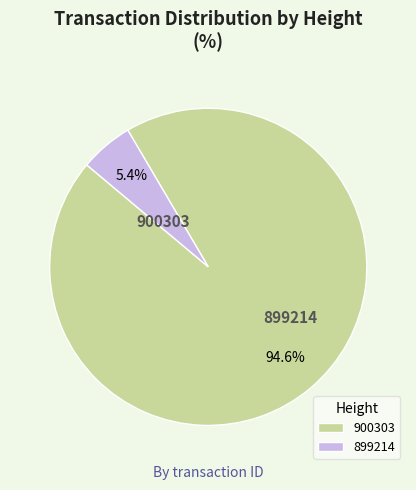

Approximately how many times larger is the value at 899214 compared to 900303?

0.1